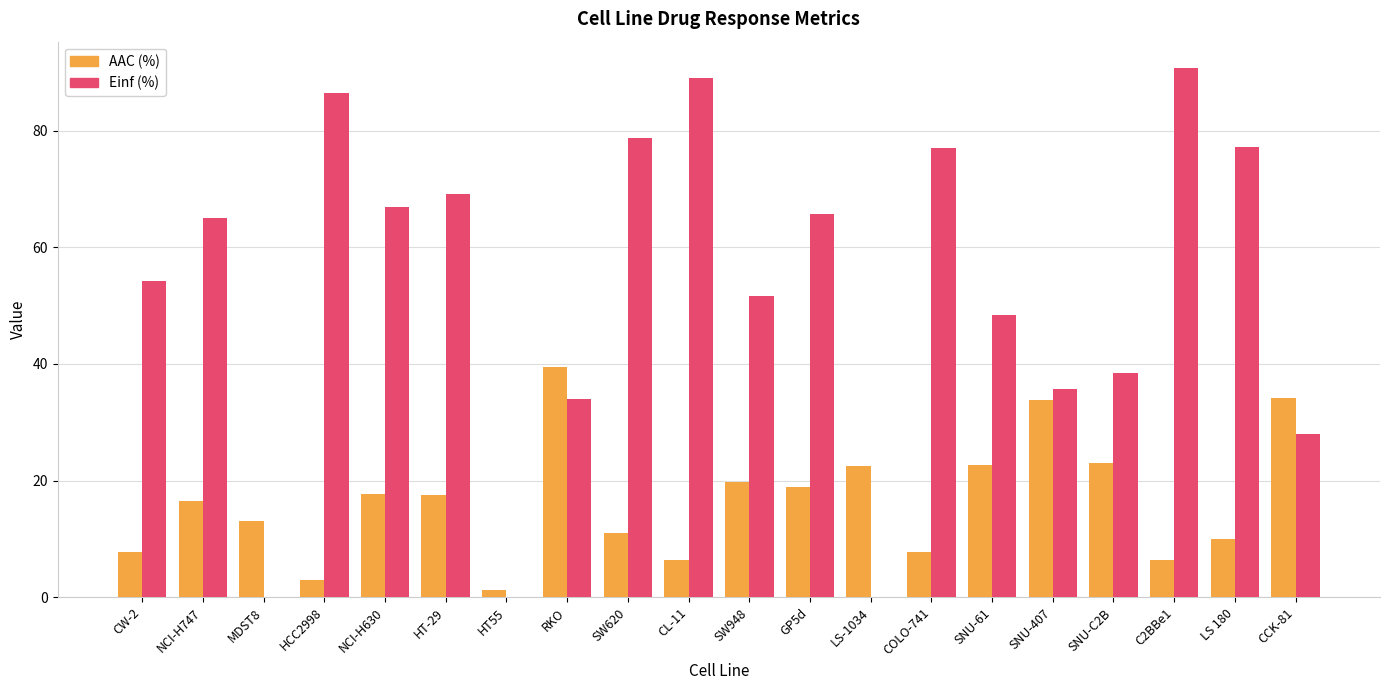

What is the maximum value shown in the chart?

90.7